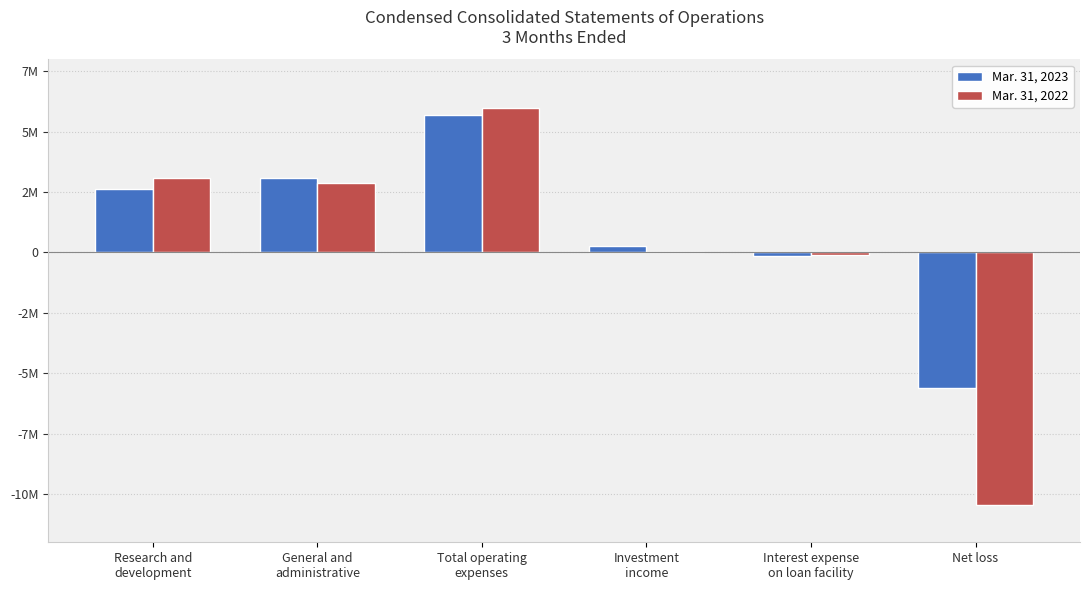

What is the highest value of the Mar. 31, 2023 series?

5684450